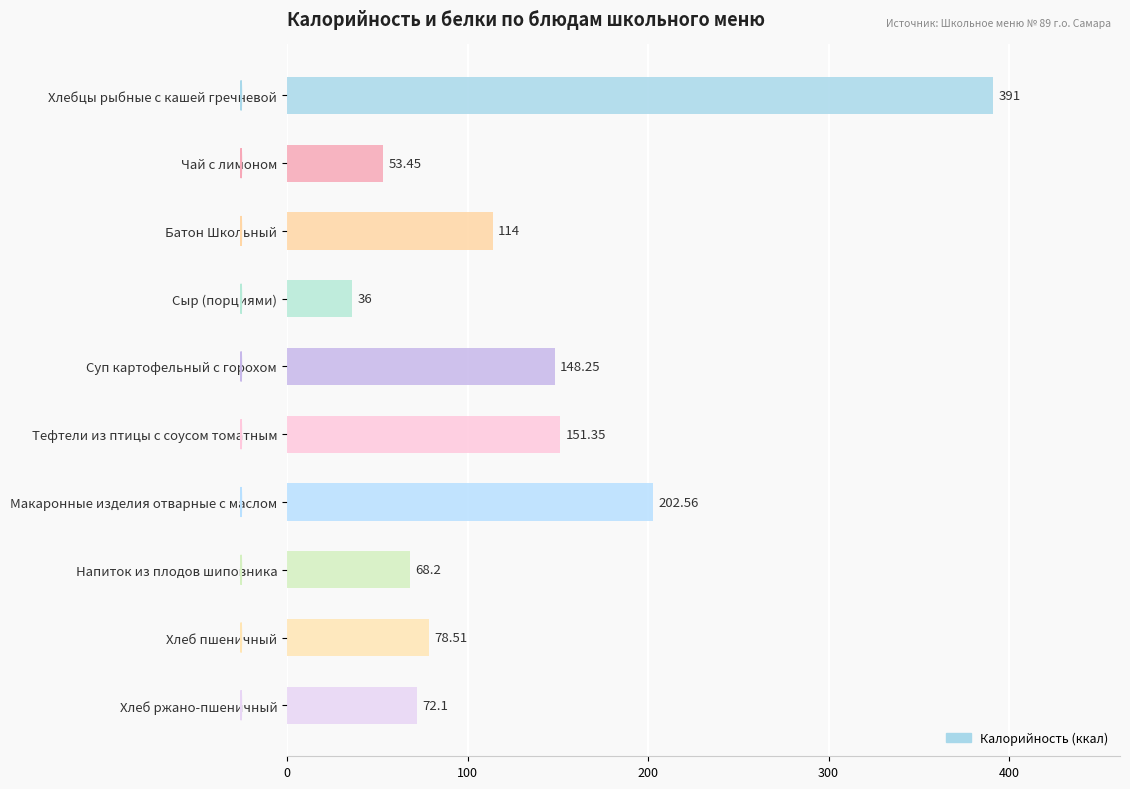

What is the difference between the values at Сыр (порциями) and Хлеб ржано-пшеничный?

36.1